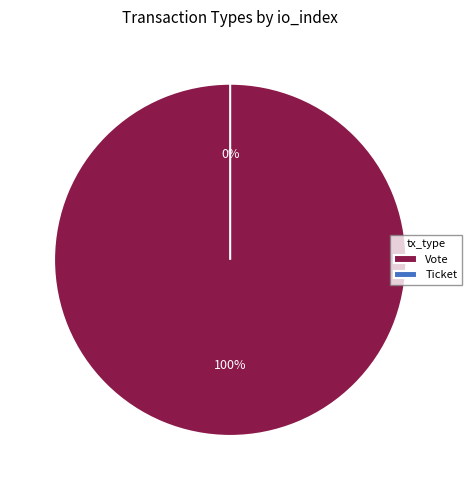

Rank the categories by value from highest to lowest.

Vote, Ticket